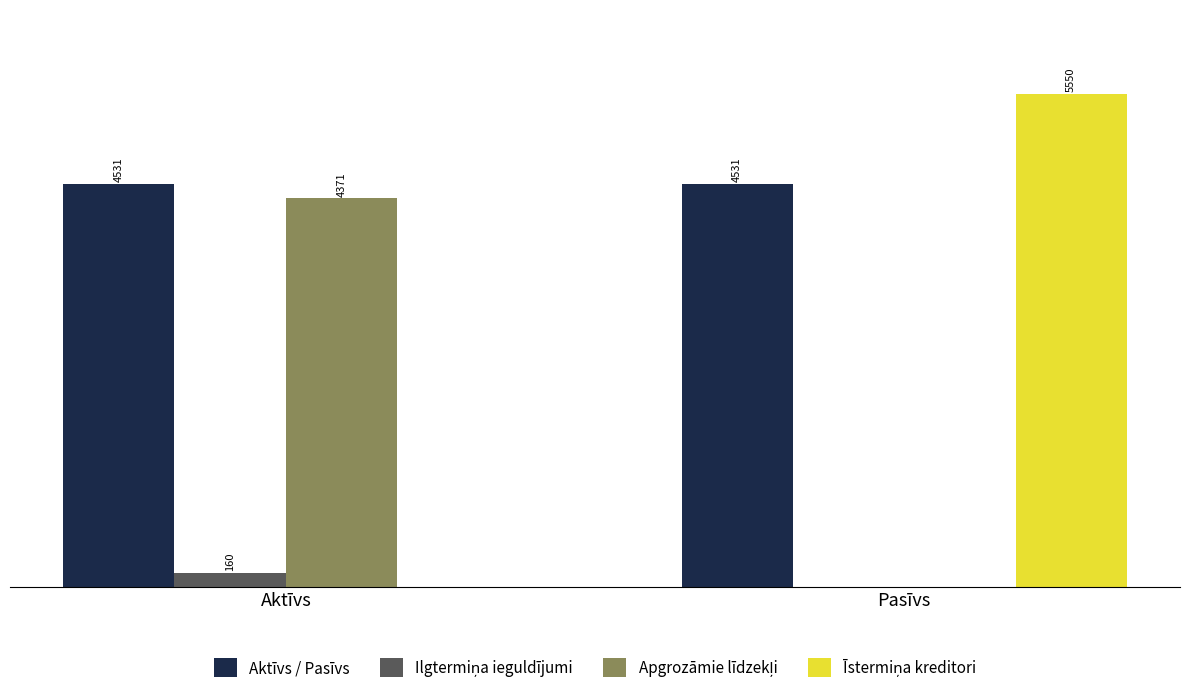

At which category does the chart reach its peak across all series?

Pasīvs